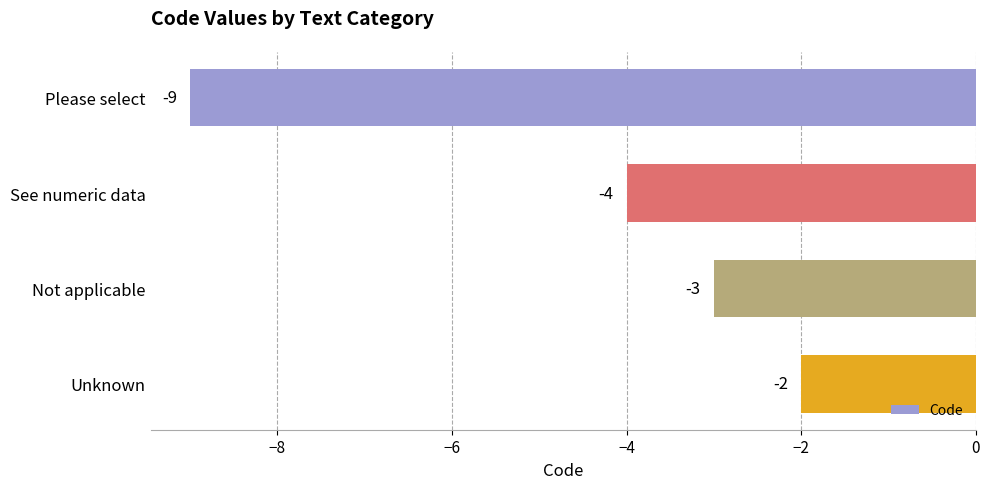

How many values are between -4 and -2?

3